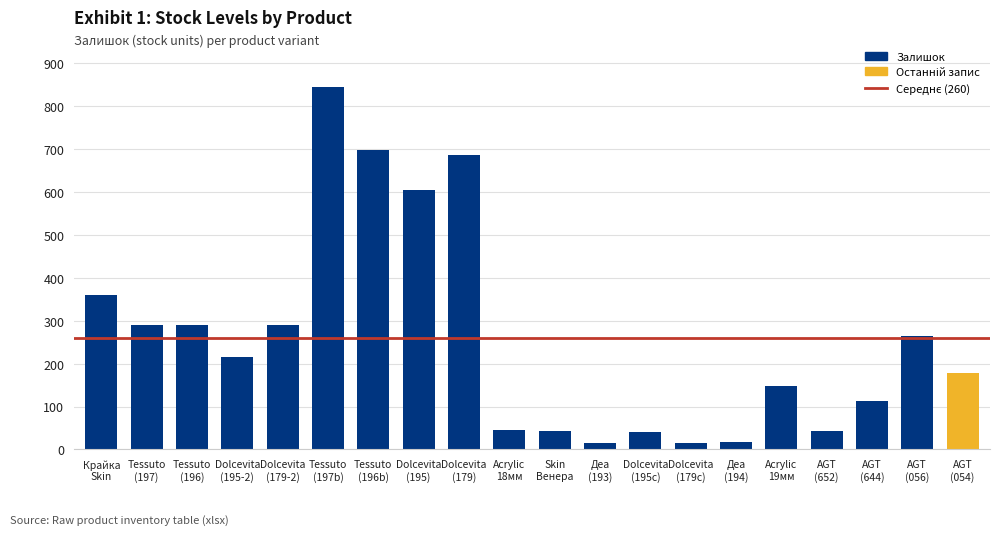

True or false: the data shows 289 at Tessuto
(197).

True